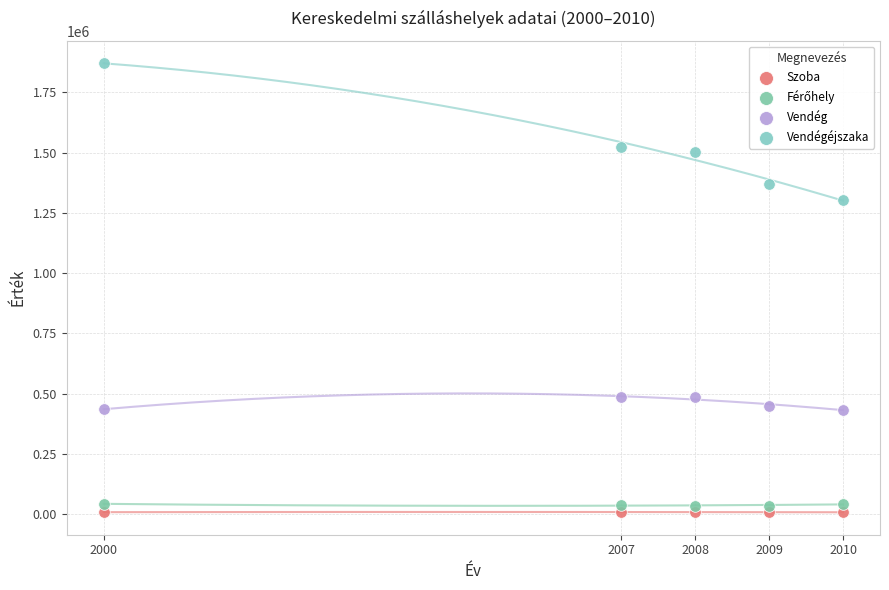

Which series reaches the maximum Y coordinate?

Vendégéjszaka